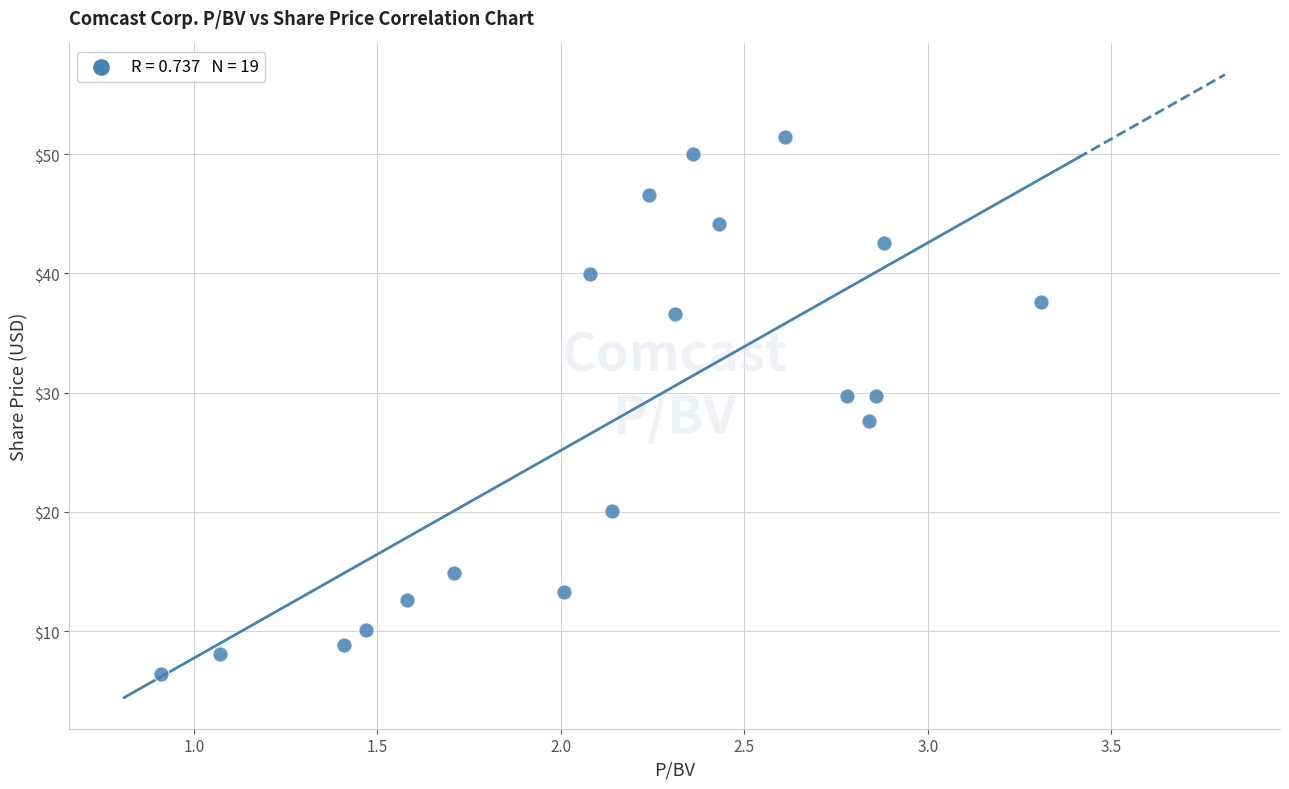

What is the range of Y values (max minus min)?

45.0